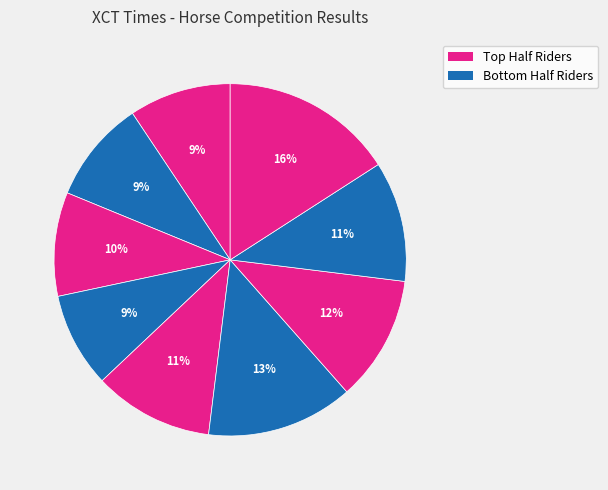

Count the number of slices in the pie.

9